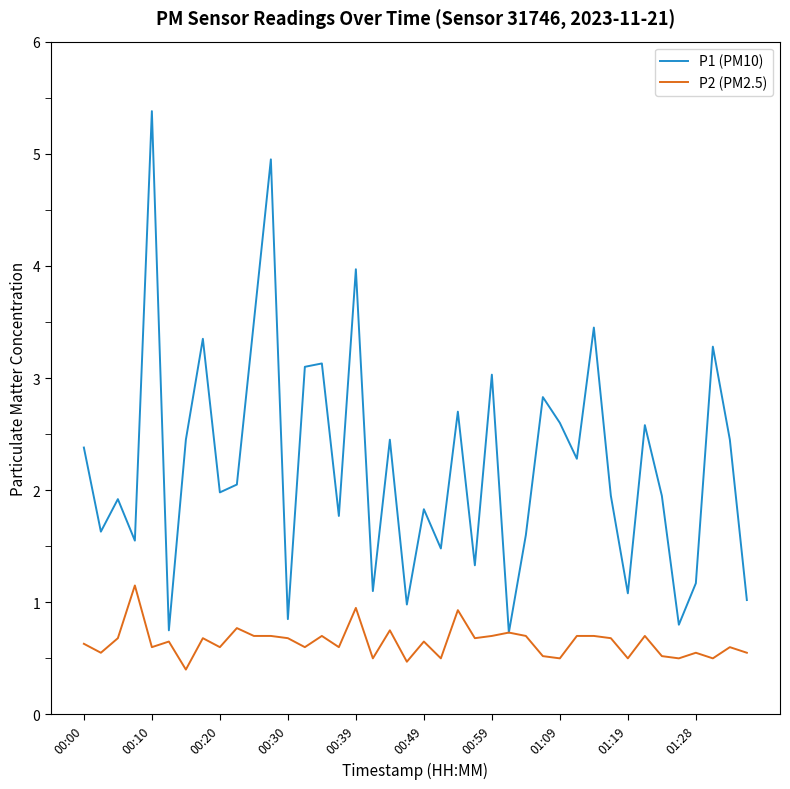

What is the lowest value of the P1 (PM10) series?

0.7